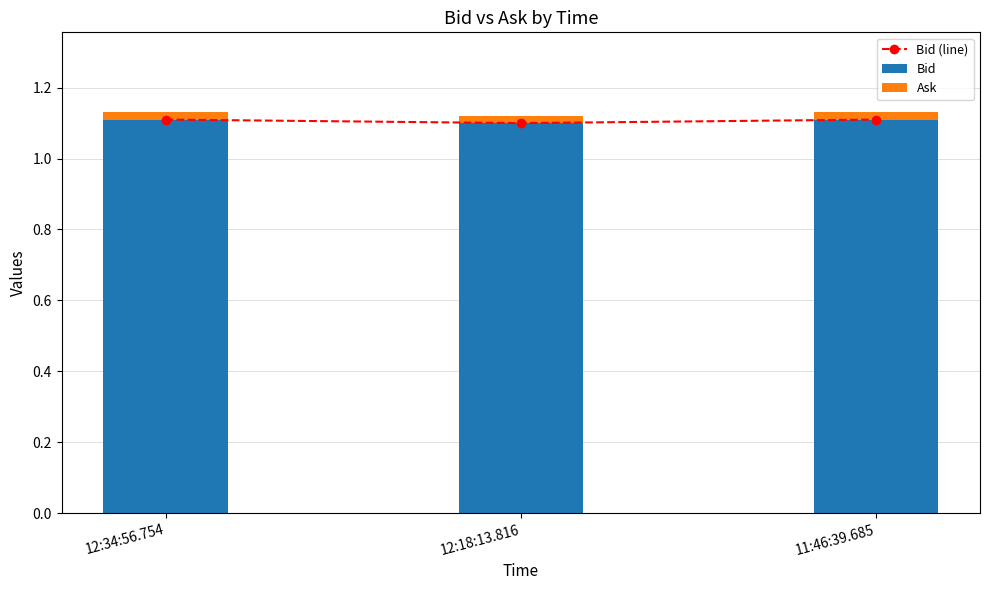

Are the bars horizontal?

No